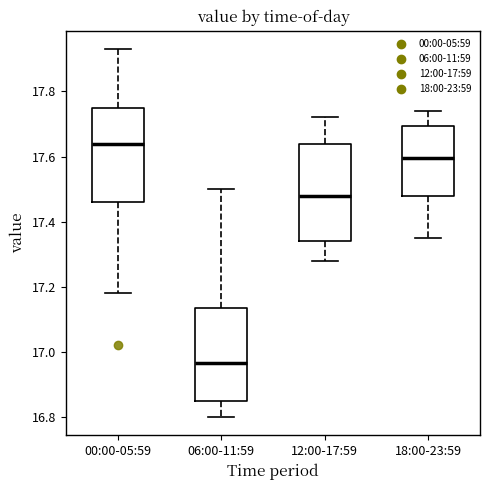

Reading left to right, transcribe this box plot: for each box, give where its median line is, the range the box spans, and where its two whiskers end, as read against the y-axis. The values are not printed on the chart, so give them approximately, as read against the axis.

00:00-05:59: median 17.64, box 17.46 to 17.76, whiskers 17.18 to 17.94
06:00-11:59: median 16.96, box 16.86 to 17.14, whiskers 16.80 to 17.50
12:00-17:59: median 17.48, box 17.34 to 17.64, whiskers 17.28 to 17.72
18:00-23:59: median 17.60, box 17.48 to 17.70, whiskers 17.36 to 17.74